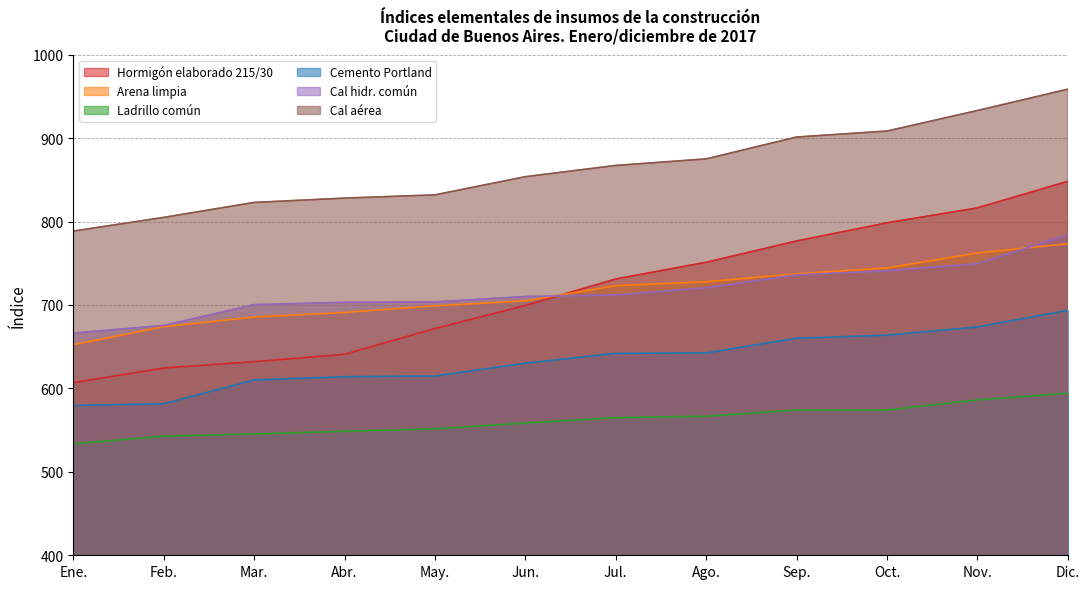

What is the average value of the Ladrillo común series?

561.7